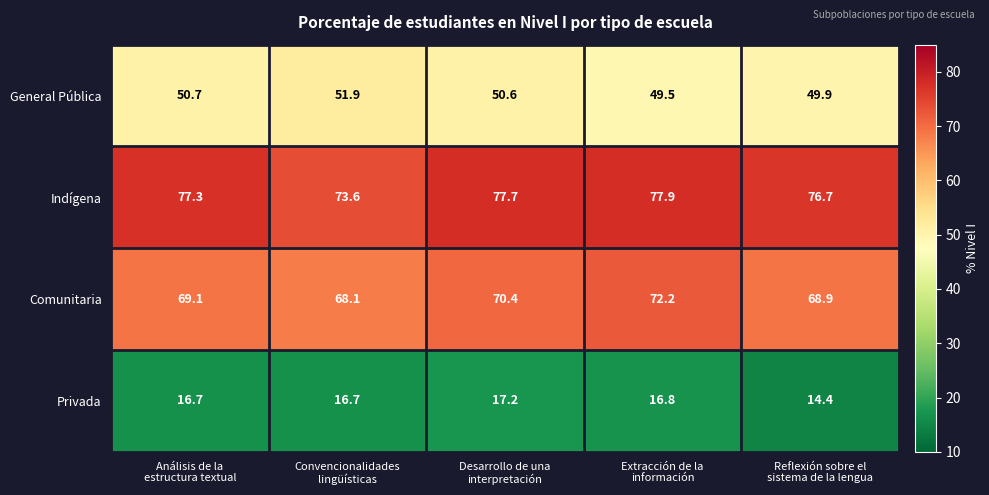

Reading left to right, what are all the values shown in this chart?

General Pública: 50.7	51.9	50.6	49.5	49.9
Indígena: 77.3	73.6	77.7	77.9	76.7
Comunitaria: 69.1	68.1	70.4	72.2	68.9
Privada: 16.7	16.7	17.2	16.8	14.4